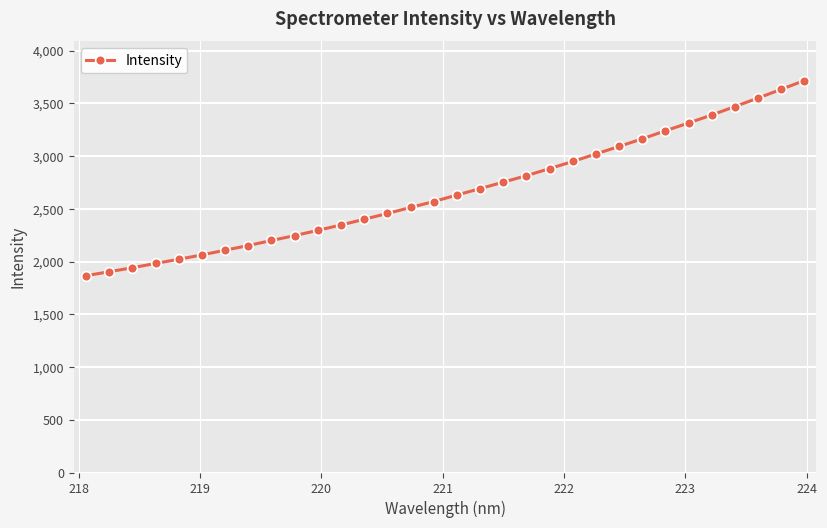

What is the minimum value shown in the chart?

1866.0